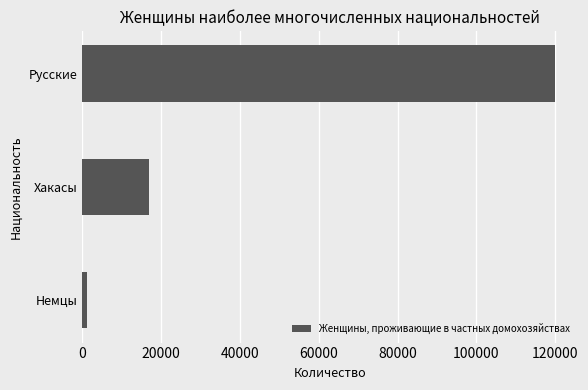

How many categories are shown in the chart?

3